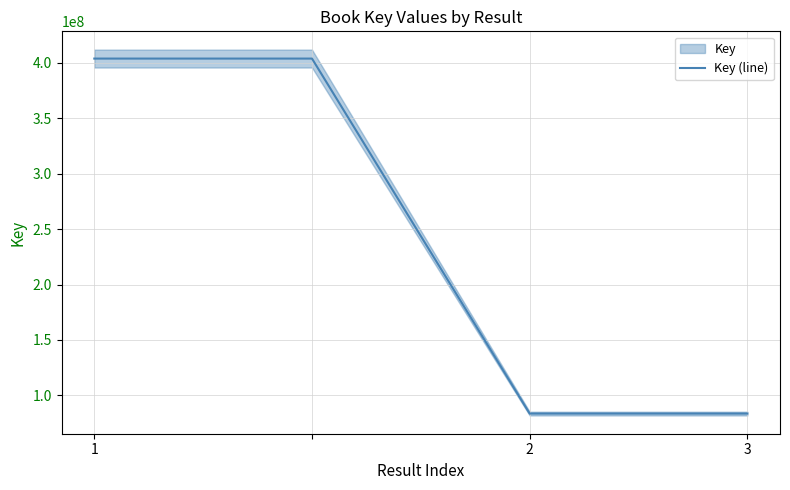

What is the highest value of the Key (line) series?

403865879